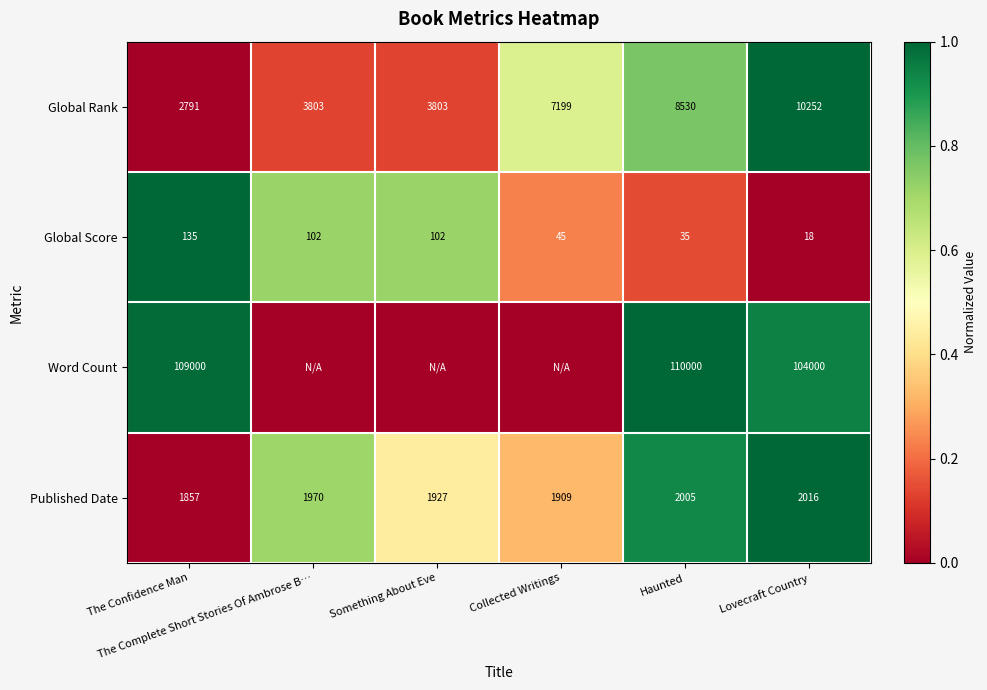

What is the minimum value for Published Date?

1857